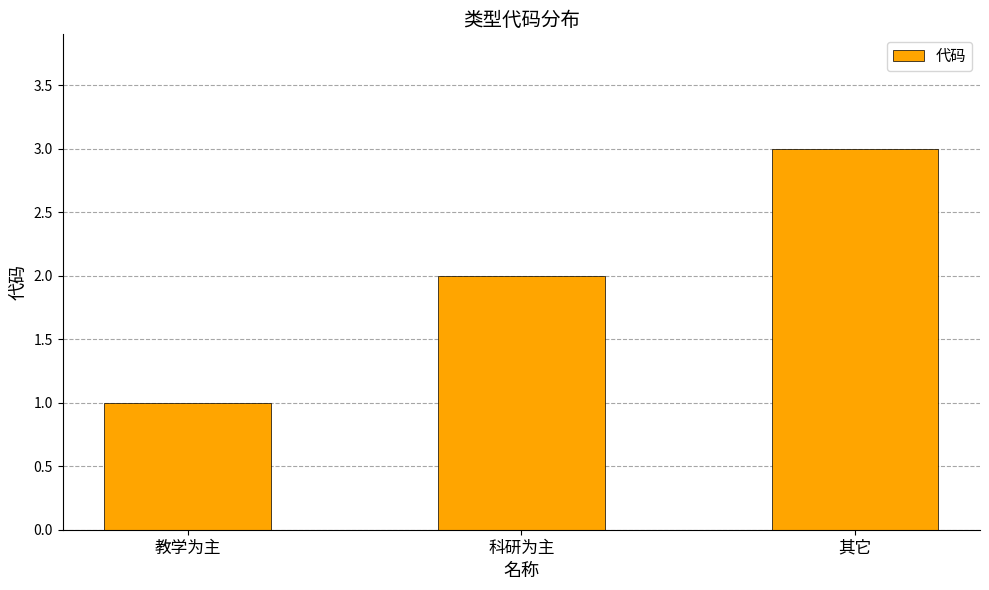

How many bars are there in total?

3